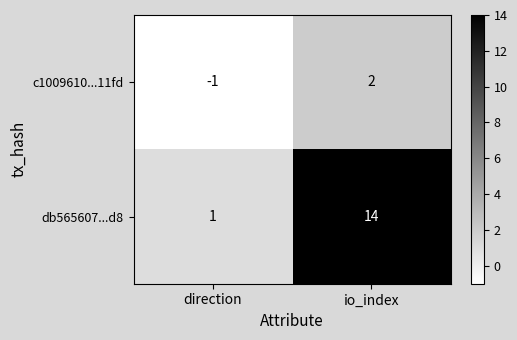

Reading left to right, transcribe all the data shown in this chart.

c1009610...11fd: -1	2
db565607...d8: 1	14